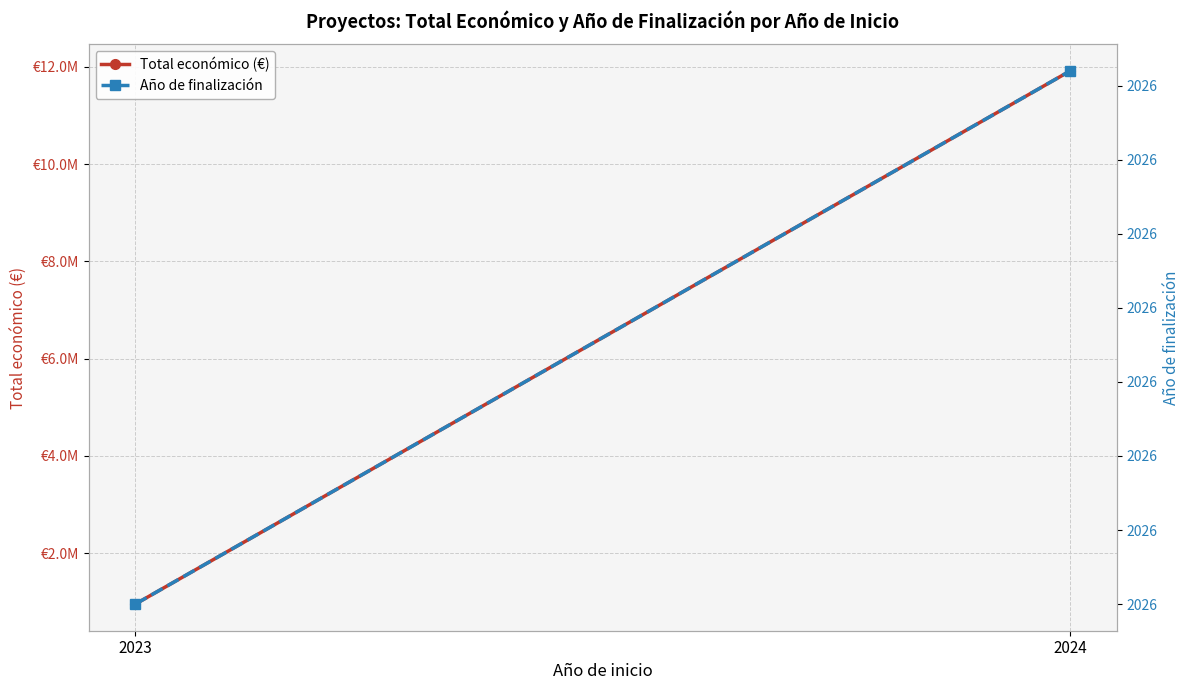

How many categories are shown in the chart?

2